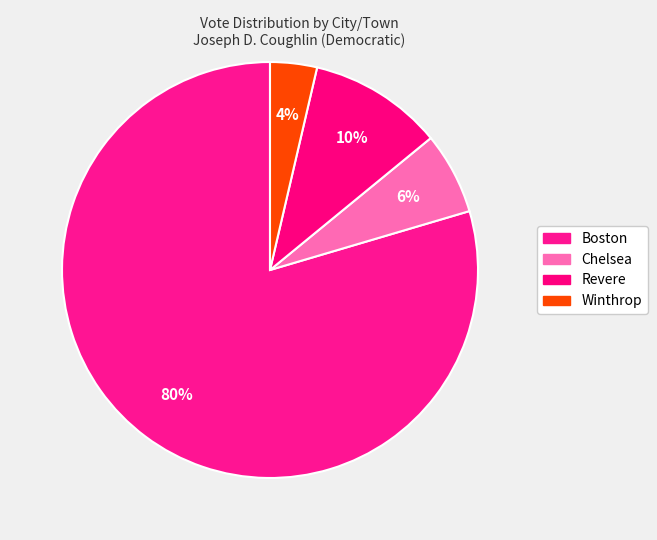

What is the smallest slice in the pie chart?

Winthrop